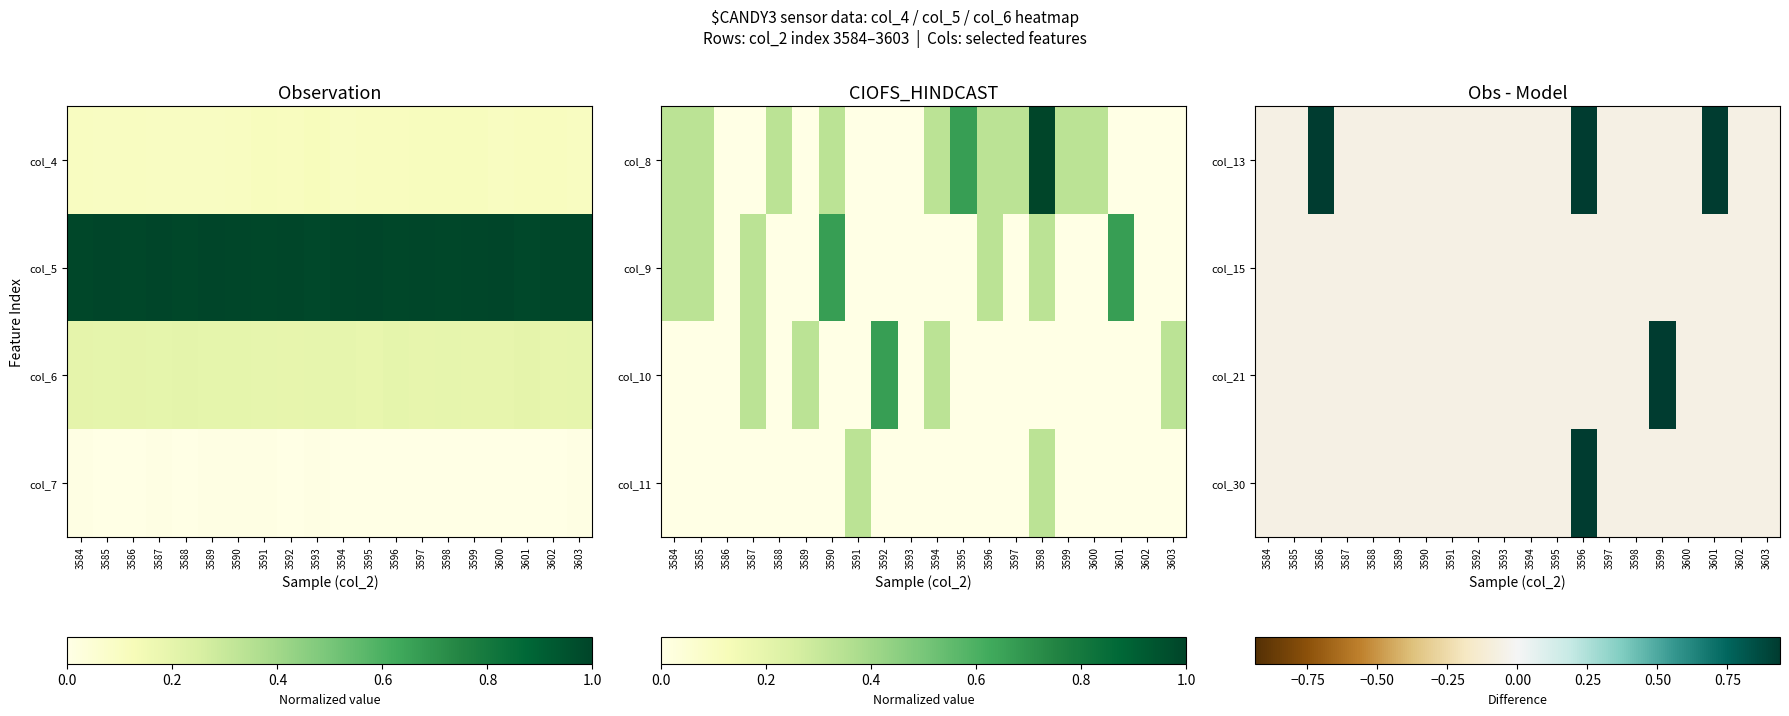

Between 3591 and 3598, which series saw the biggest shift?

col_13